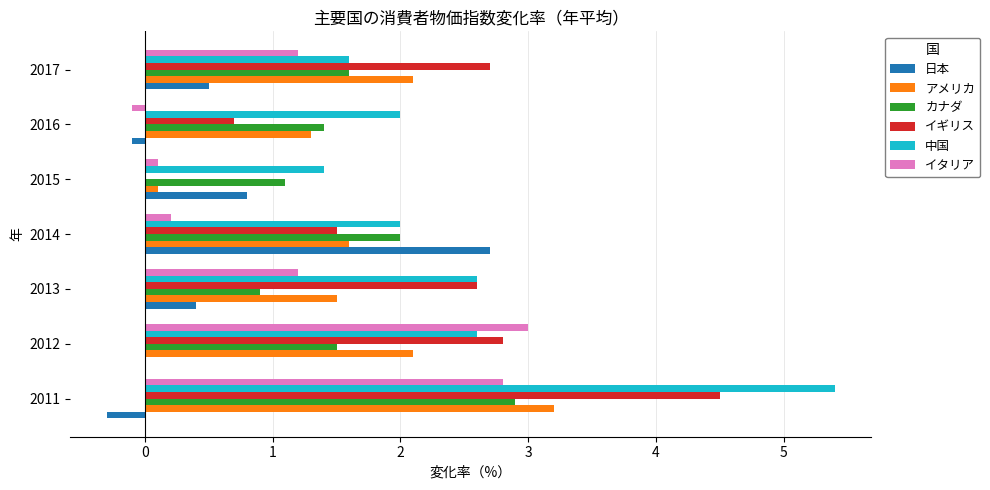

Between 2013 and 2016, which series saw the biggest shift?

イギリス